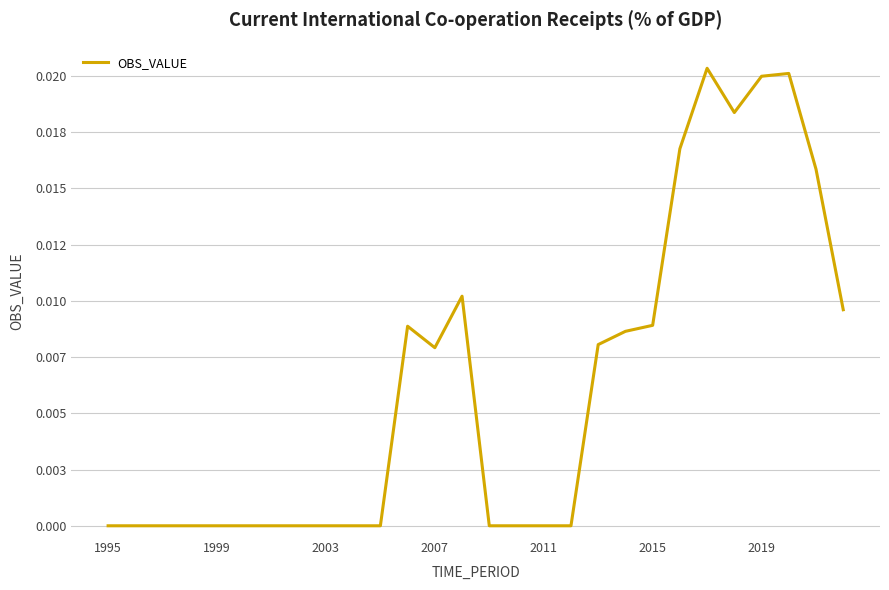

Does the chart display data point markers on the line(s)?

No